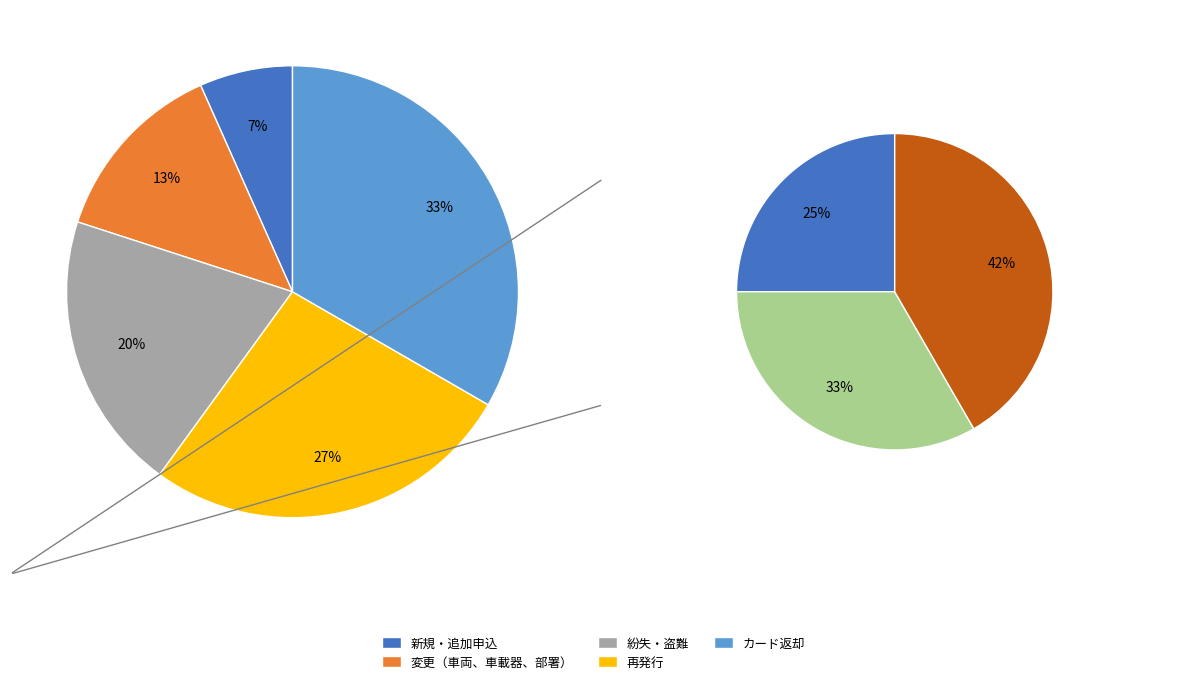

Is it true that カード返却 is 45% of the pie?

False